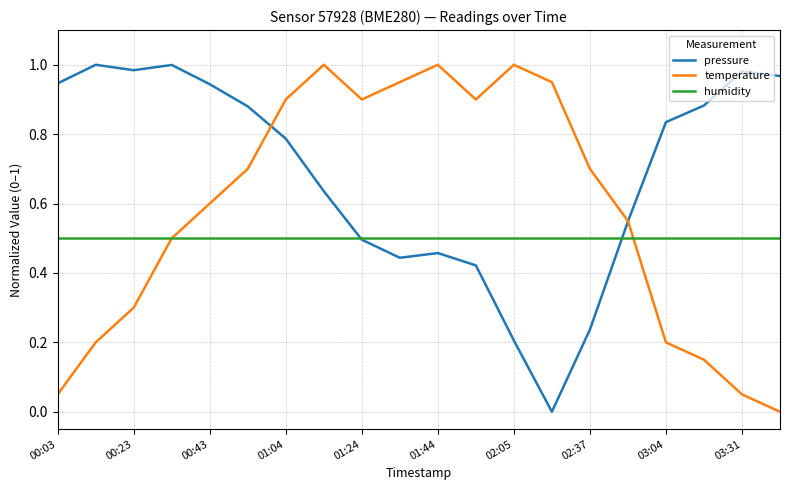

In temperature, how many points are lower than both neighbors (excluding endpoints)?

2